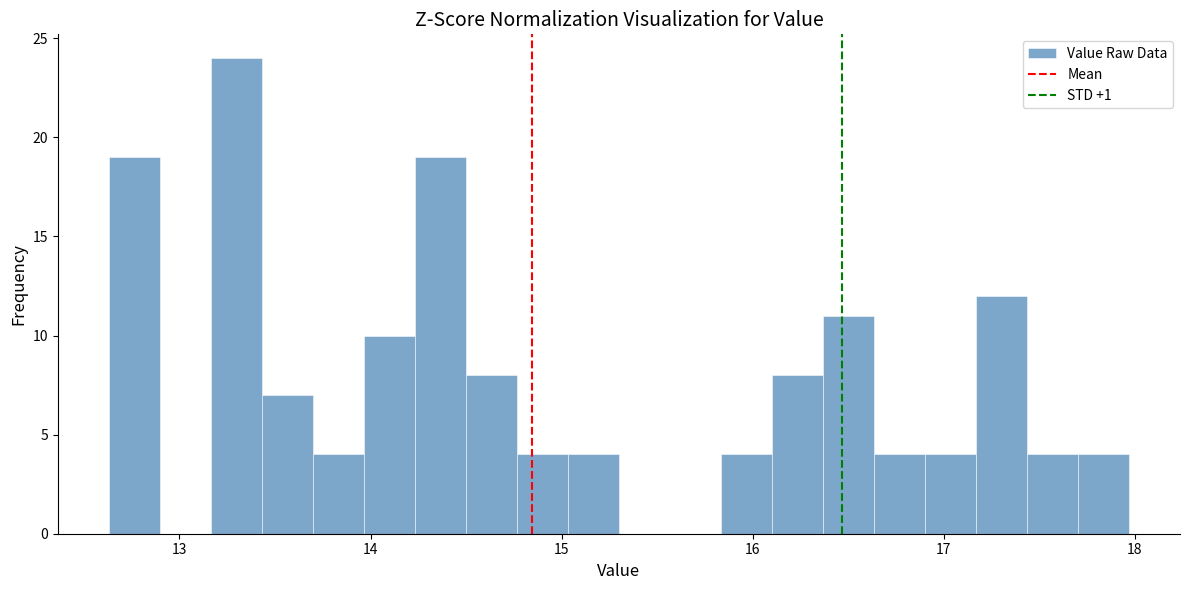

Around what value on the x-axis is the tallest bar? Give the approximate position of its centre, as read against the axis.

13.3